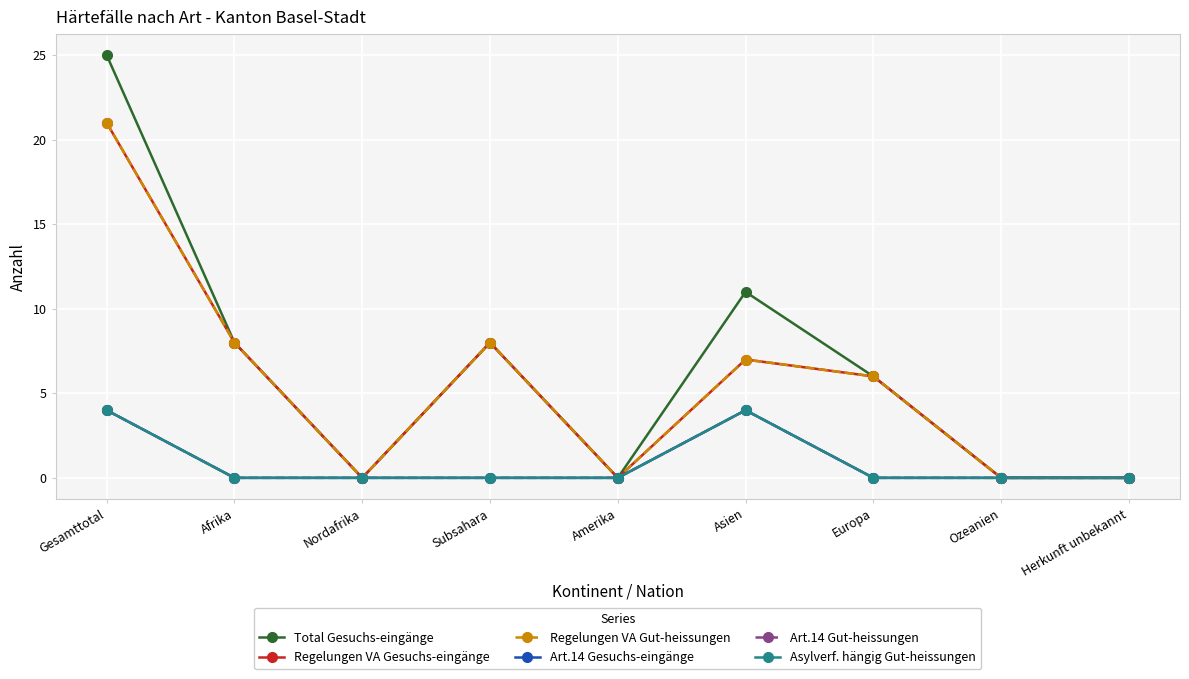

What is the difference between the maximum and minimum values in the Total Gesuchs-eingänge series?

25